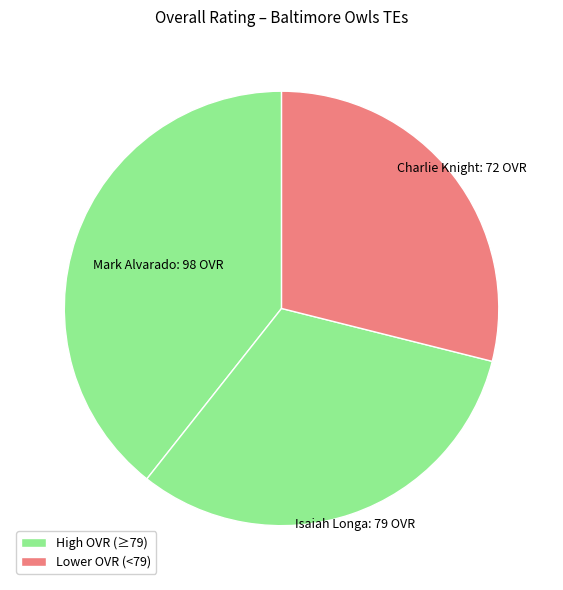

Approximately how many times larger is the value at Isaiah Longa compared to Charlie Knight?

1.1